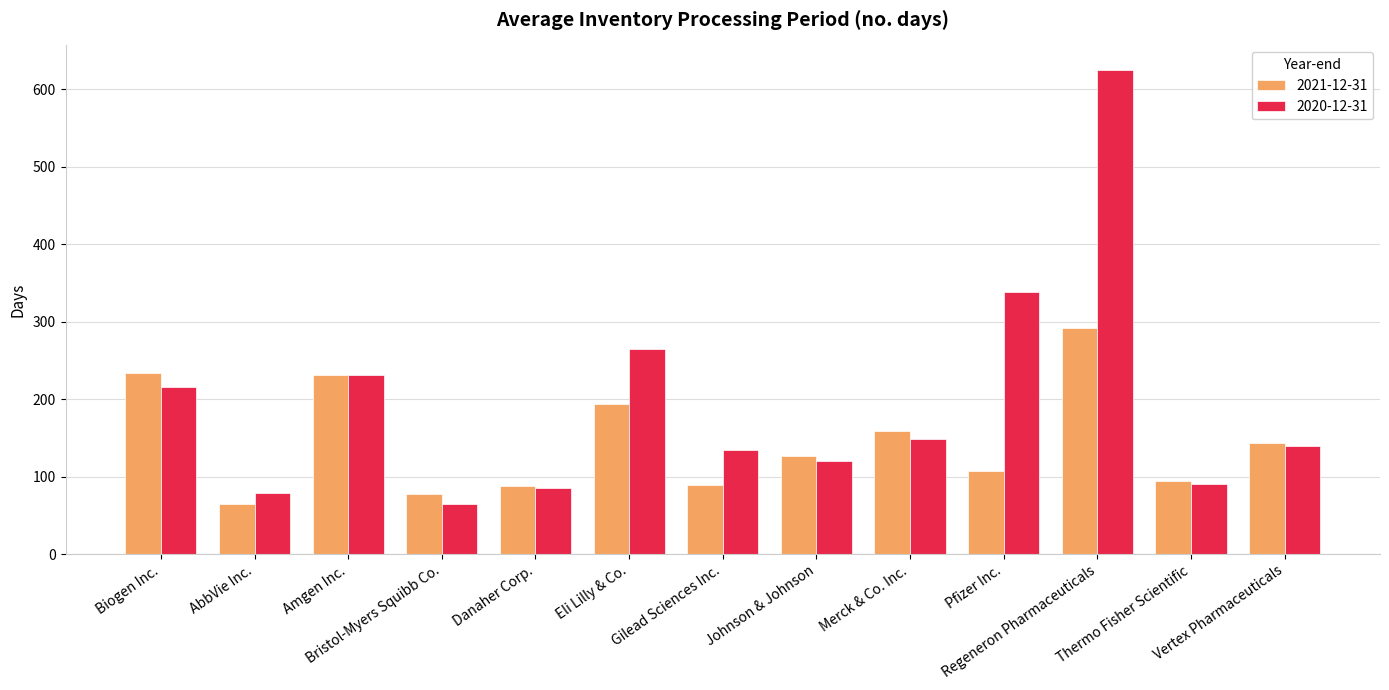

Rank the series by their maximum value, from lowest to highest.

2021-12-31, 2020-12-31